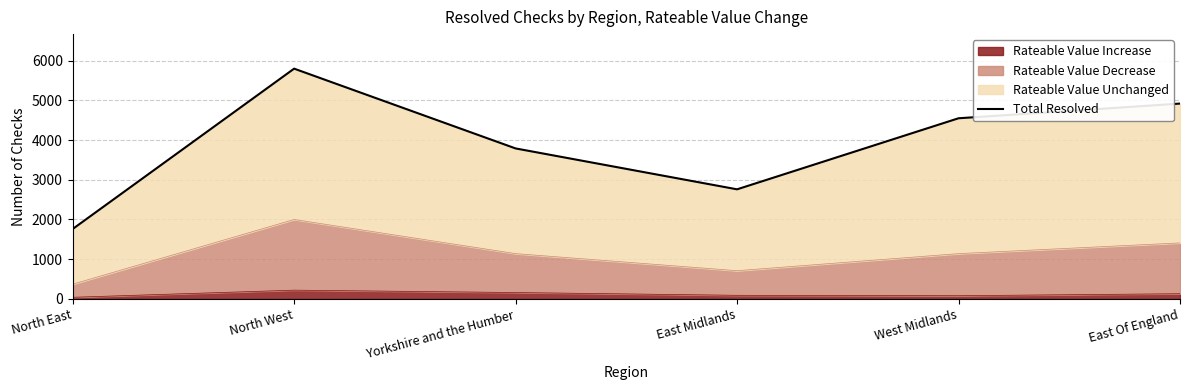

Count the number of values greater than 4550.

2